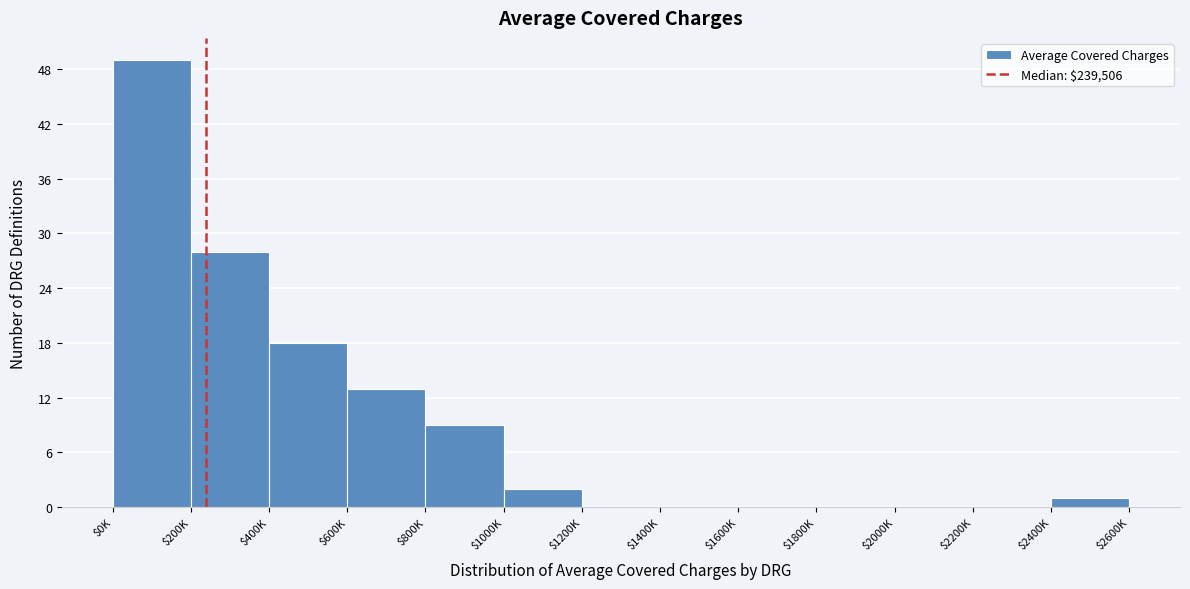

What is the sum of all values?

120